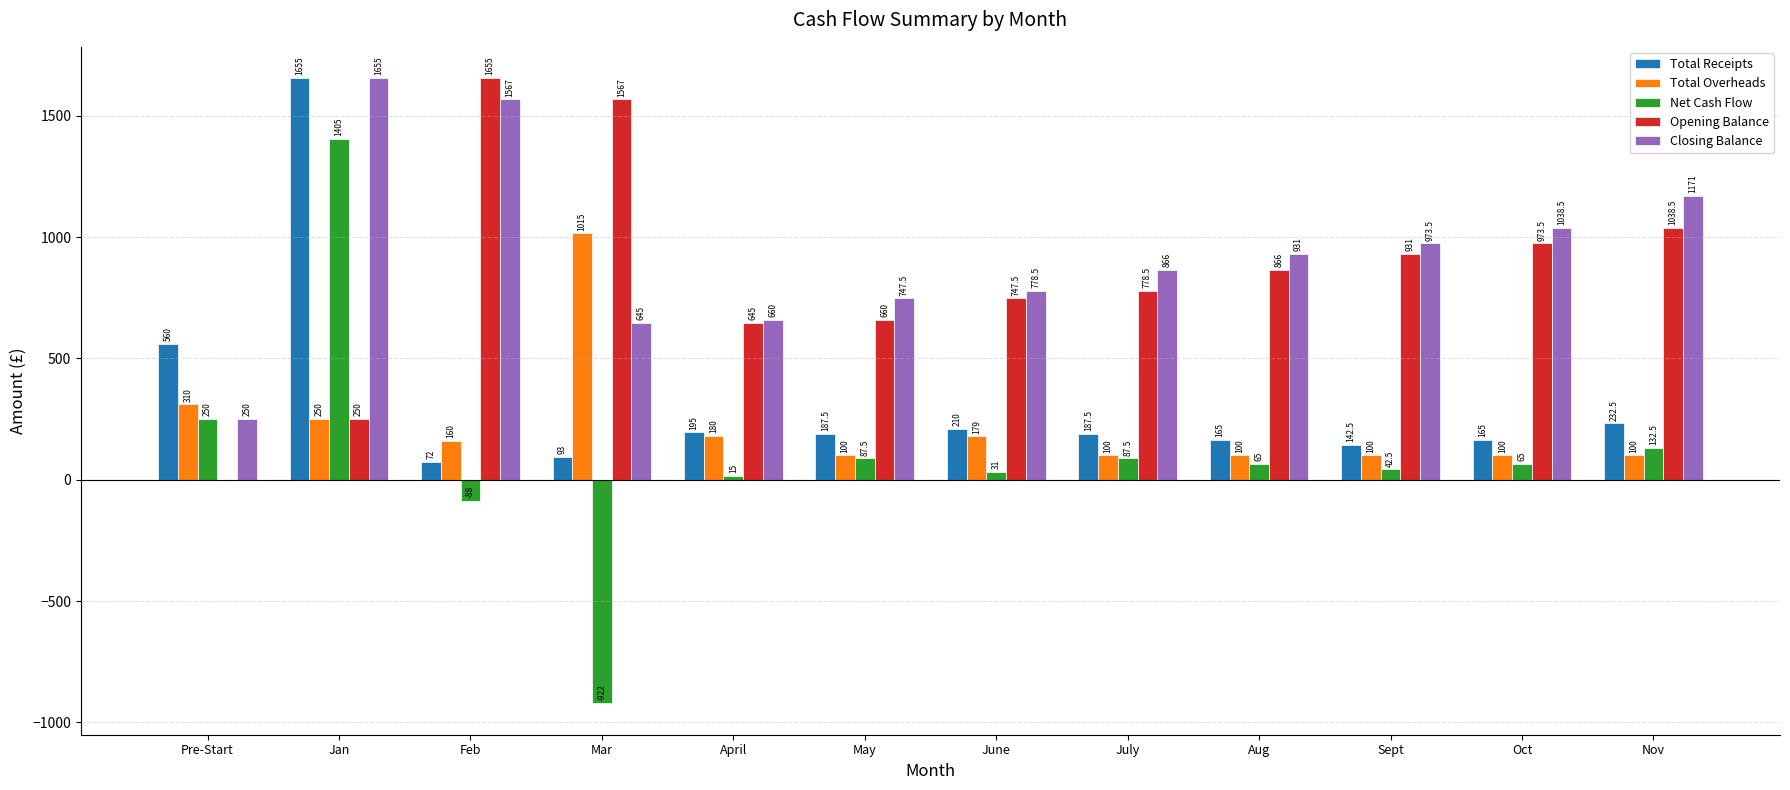

Is the value of Total Receipts at July greater than the value of Net Cash Flow at Pre-Start?

No